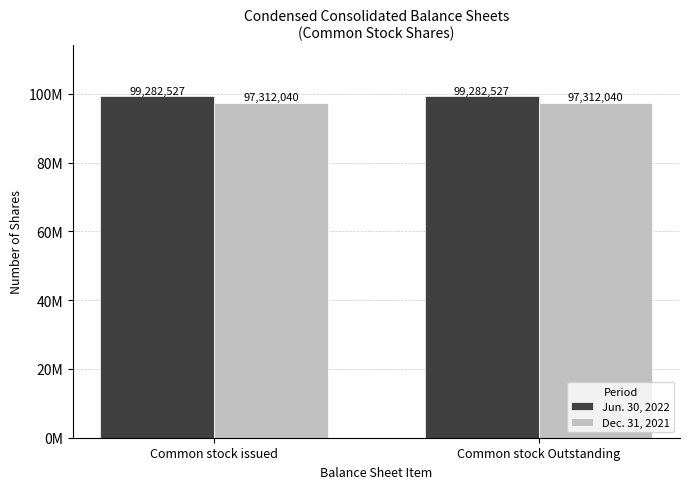

Which series has the largest range (max minus min)?

Jun. 30, 2022